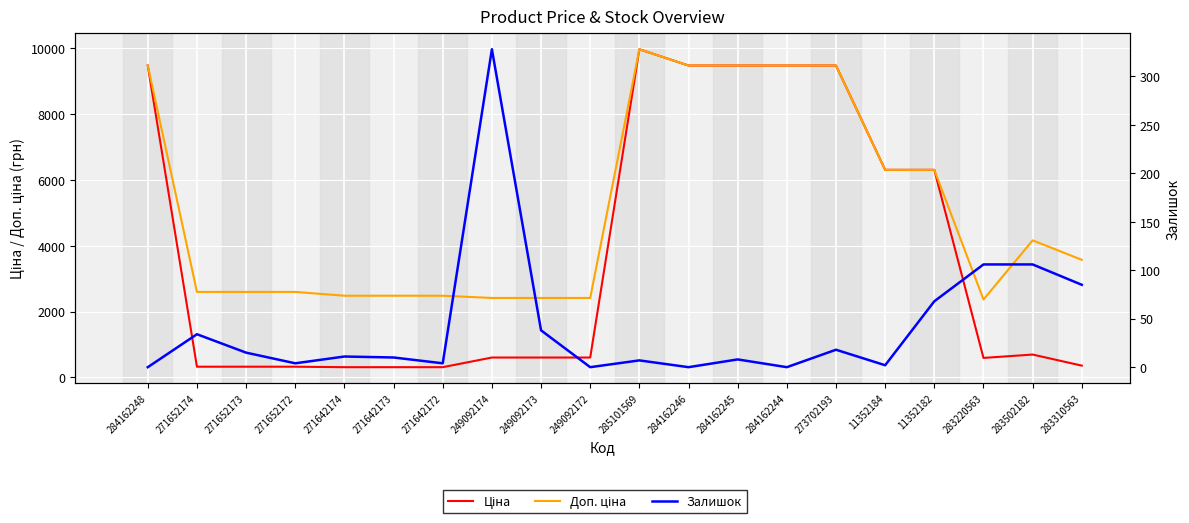

What is the spread (max minus min) of values at 273702193?

9462.1